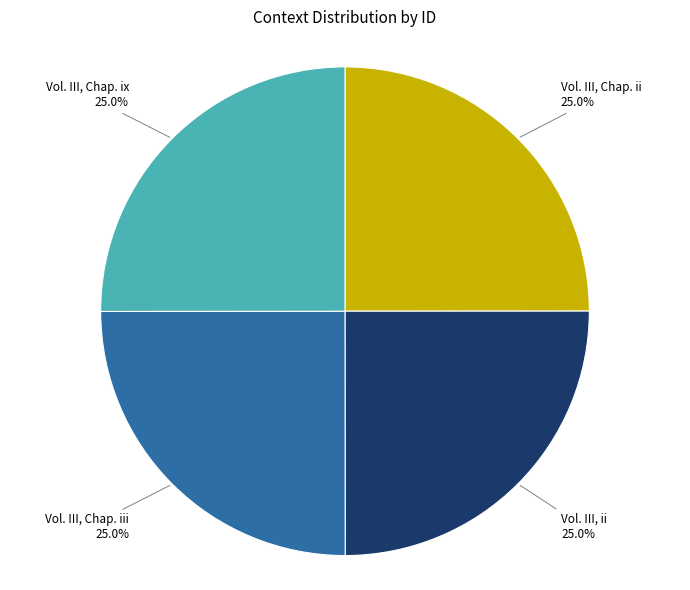

What is the ratio of the value at Vol. III, ii to the value at Vol. III, Chap. ii?

1.0